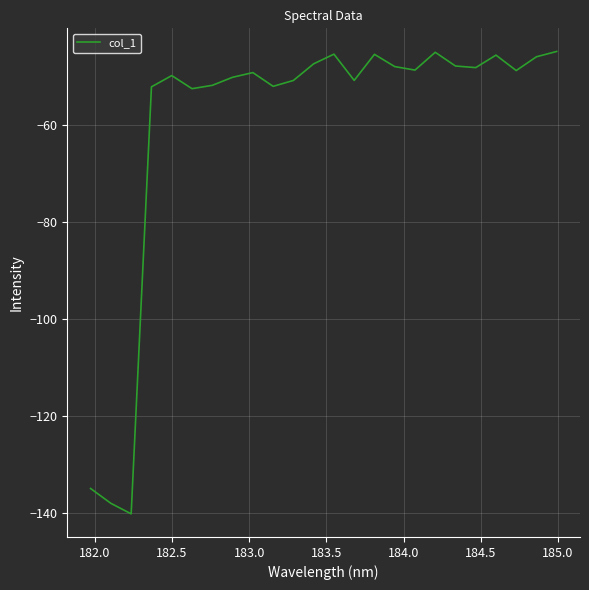

What is the greatest value displayed?

-44.9